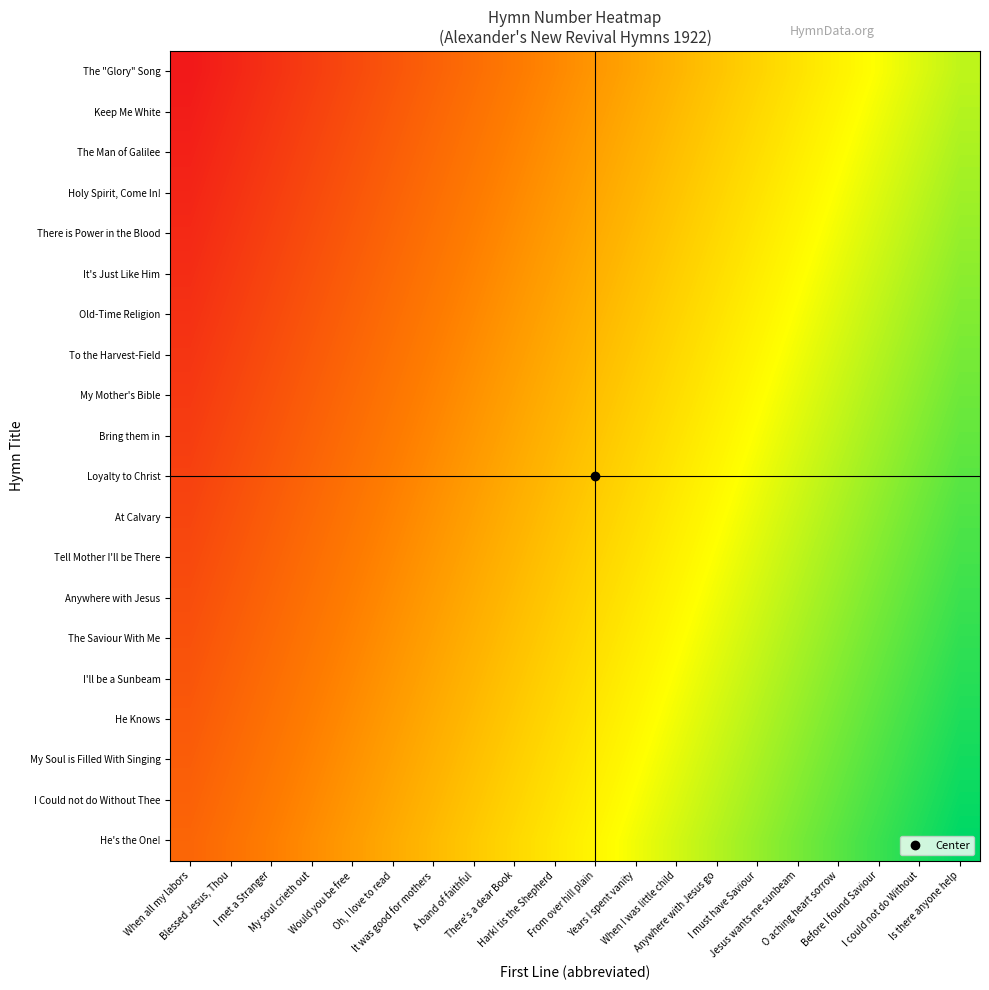

Which has a higher value, Anywhere with Jesus go or Blessed Jesus, Thou?

Anywhere with Jesus go